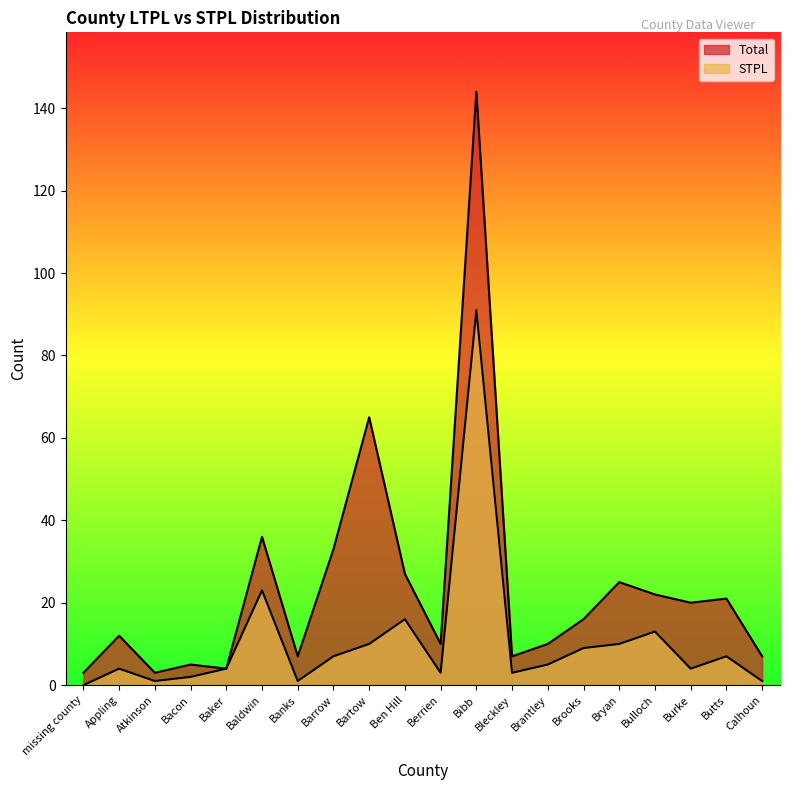

Is it true that Total equals 22 at Bulloch?

True